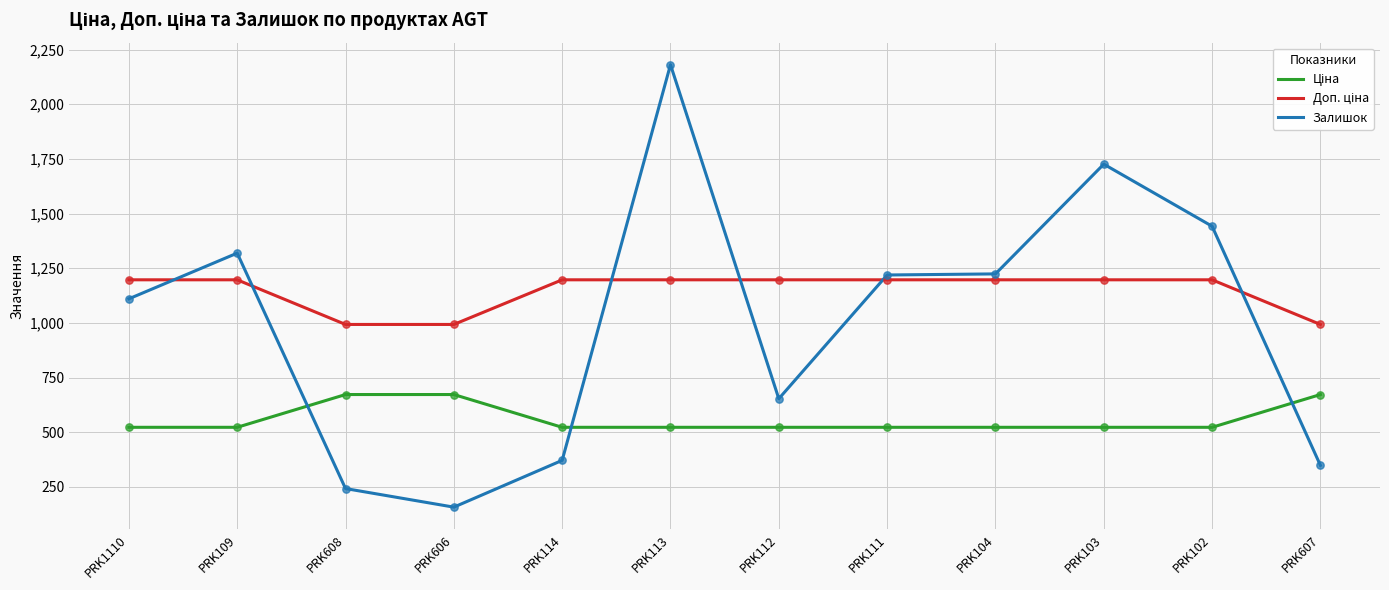

Which series has the largest range (max minus min)?

Залишок